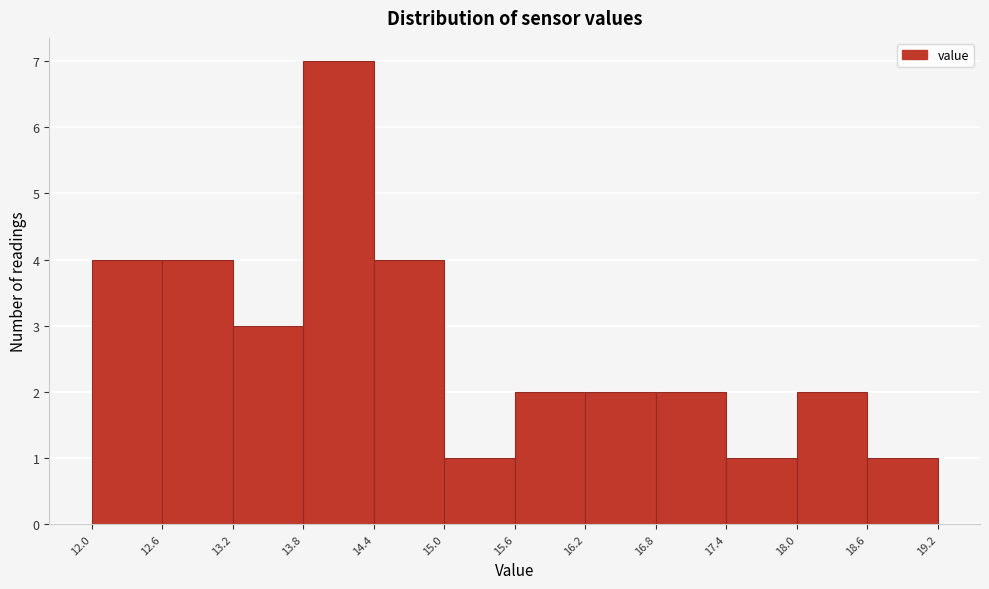

How tall is the bar that spans 16.8 to 17.4 on the x-axis? The values are not printed on the chart, so give them approximately, as read against the axis.

2